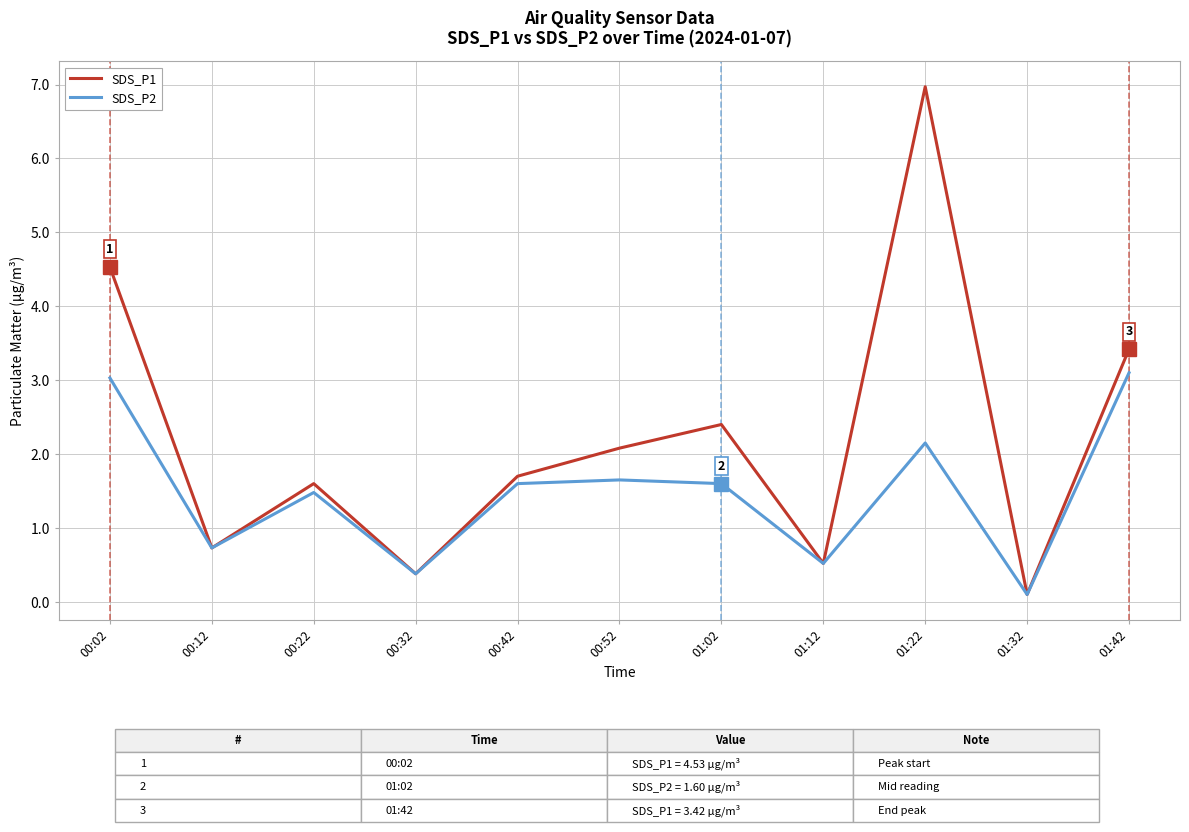

At how many categories does at least one series exceed 4?

2